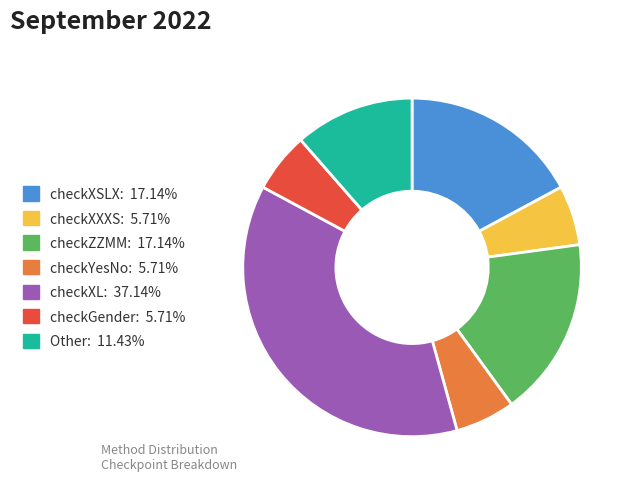

Is the sum of checkXL: 37.14% and checkGender: 5.71% greater than half?

No